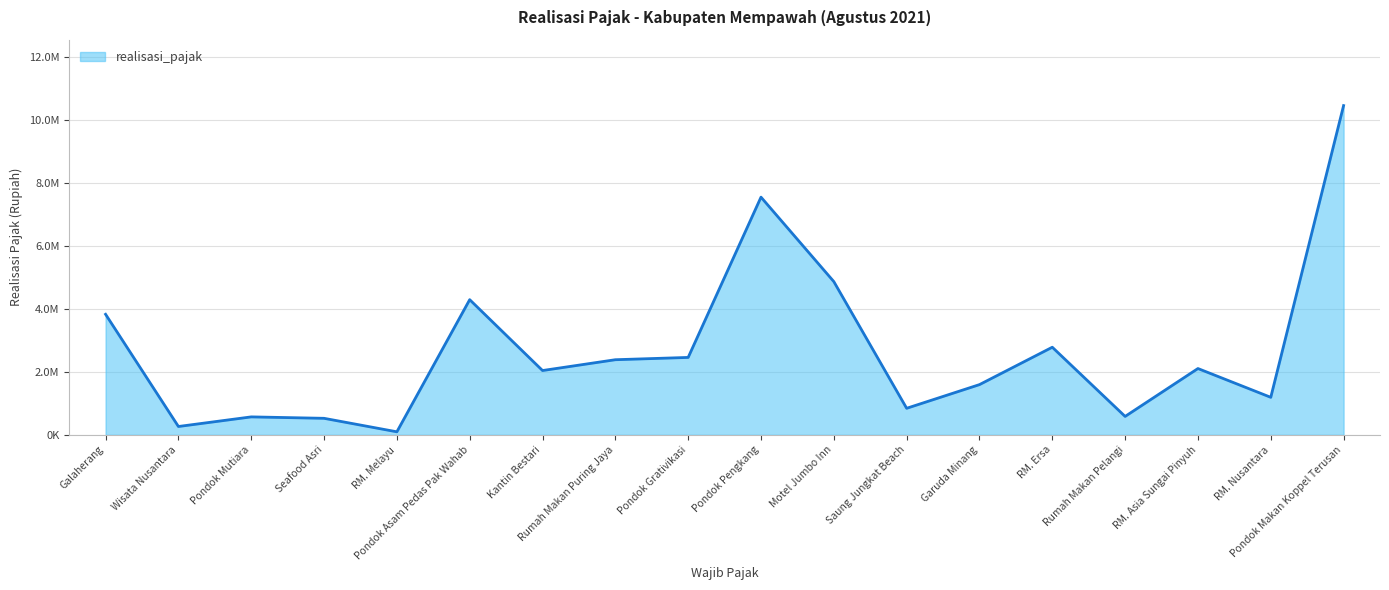

Does the chart display data point markers on the line(s)?

No